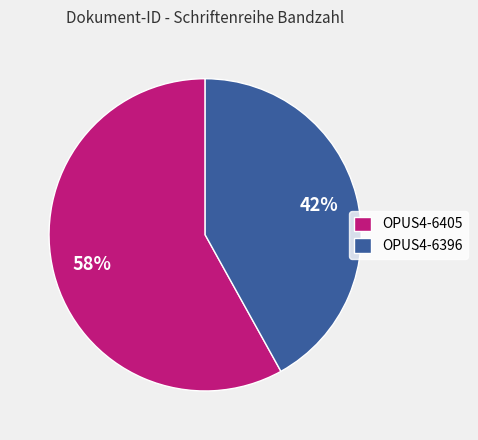

Is OPUS4-6396 the majority of the pie?

No